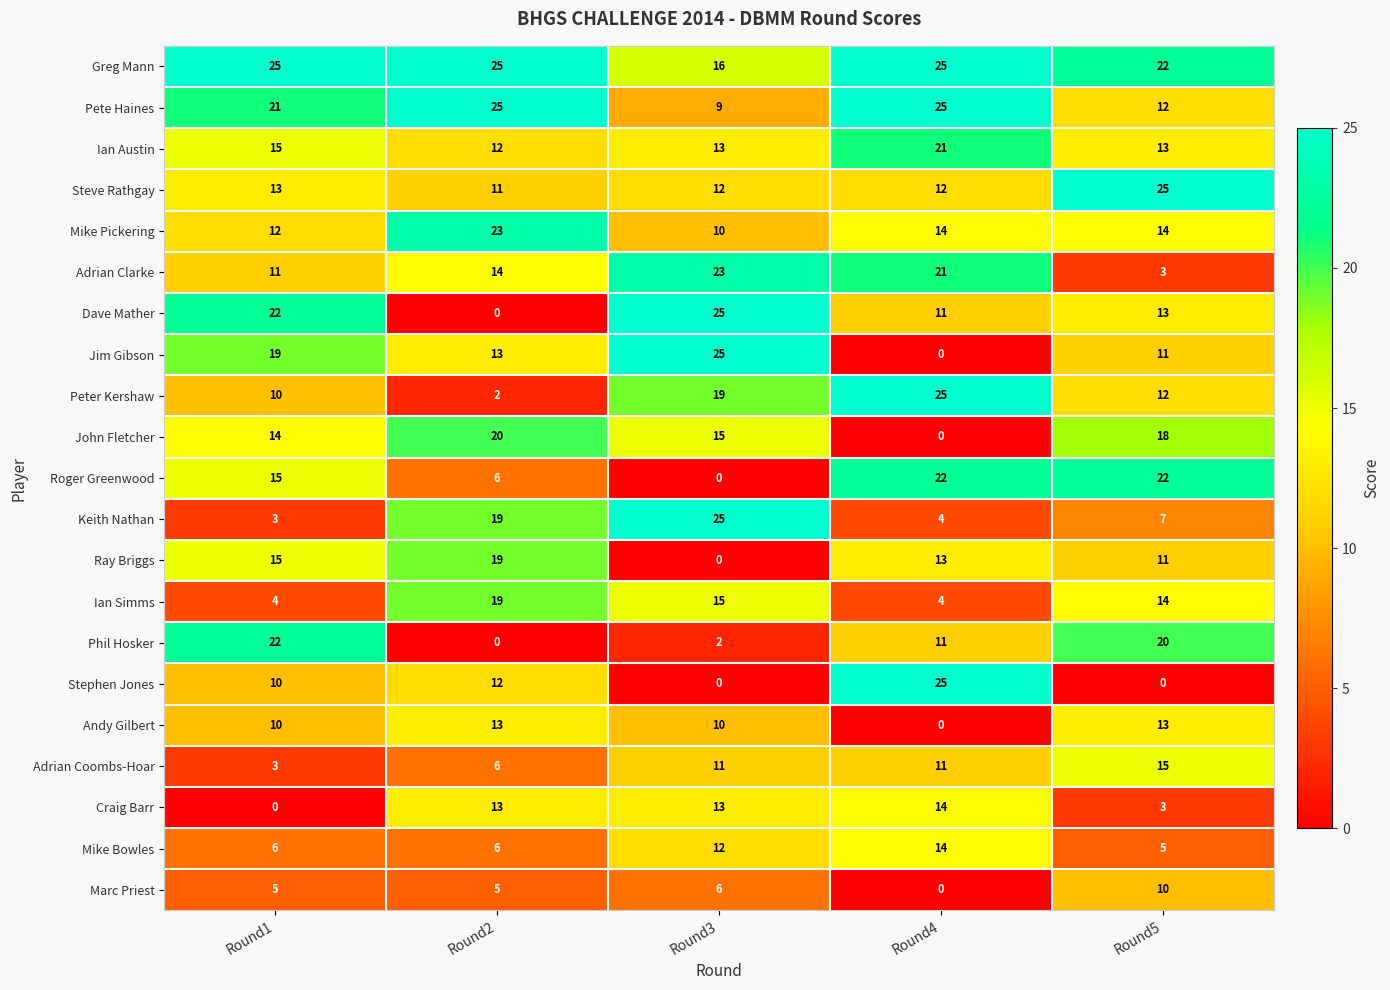

What is the difference between the highest and lowest values at Round1?

25